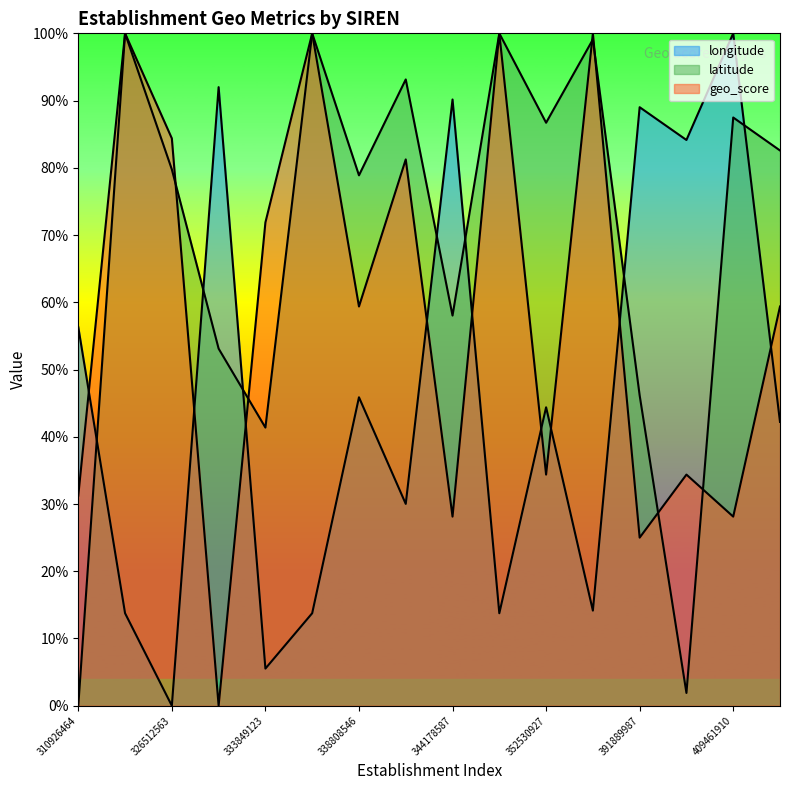

Reading right to left, list all the values displayed in this chart.

longitude: 412261729=0.4	409461910=1.0	400901823=0.8	391889987=0.9	388049629=0.1	352530927=0.4	350801247=0.1	344178587=0.9	338950157=0.3	338808546=0.5	337591531=0.1	333849123=0.1	328529011=0.9	326512563=0.0	314898719=0.1	310926464=0.6
latitude: 412261729=0.8	409461910=0.9	400901823=0.0	391889987=0.5	388049629=1.0	352530927=0.9	350801247=1.0	344178587=0.6	338950157=0.9	338808546=0.8	337591531=1.0	333849123=0.4	328529011=0.5	326512563=0.8	314898719=1.0	310926464=0.0
geo_score: 412261729=0.6	409461910=0.3	400901823=0.3	391889987=0.2	388049629=1.0	352530927=0.3	350801247=1.0	344178587=0.3	338950157=0.8	338808546=0.6	337591531=1.0	333849123=0.7	328529011=0.0	326512563=0.8	314898719=1.0	310926464=0.3